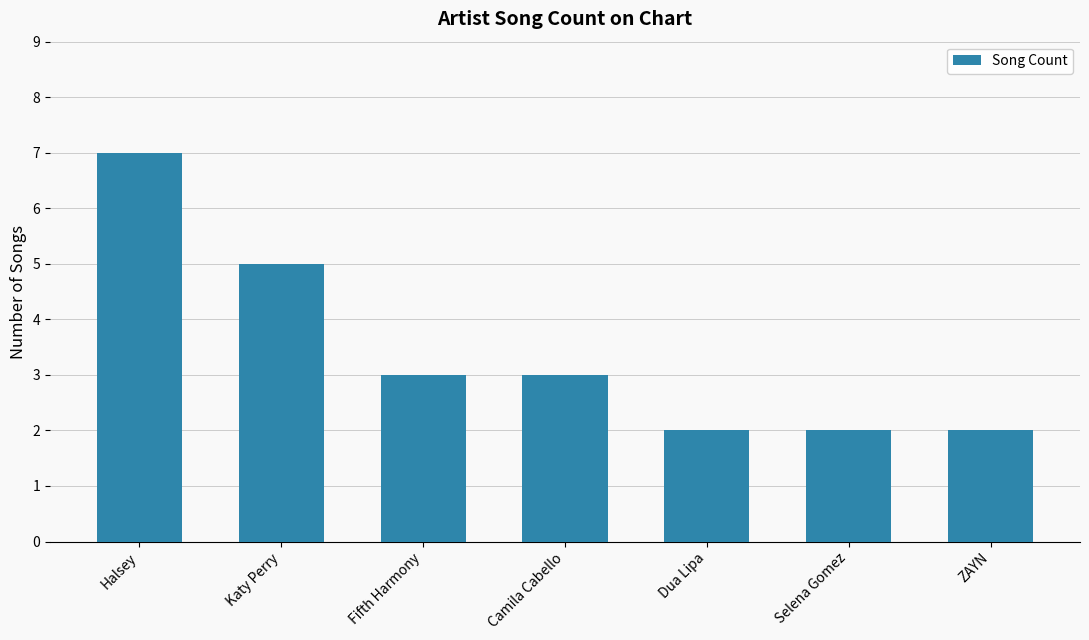

What is the label of the 2nd bar from the left?

Katy Perry